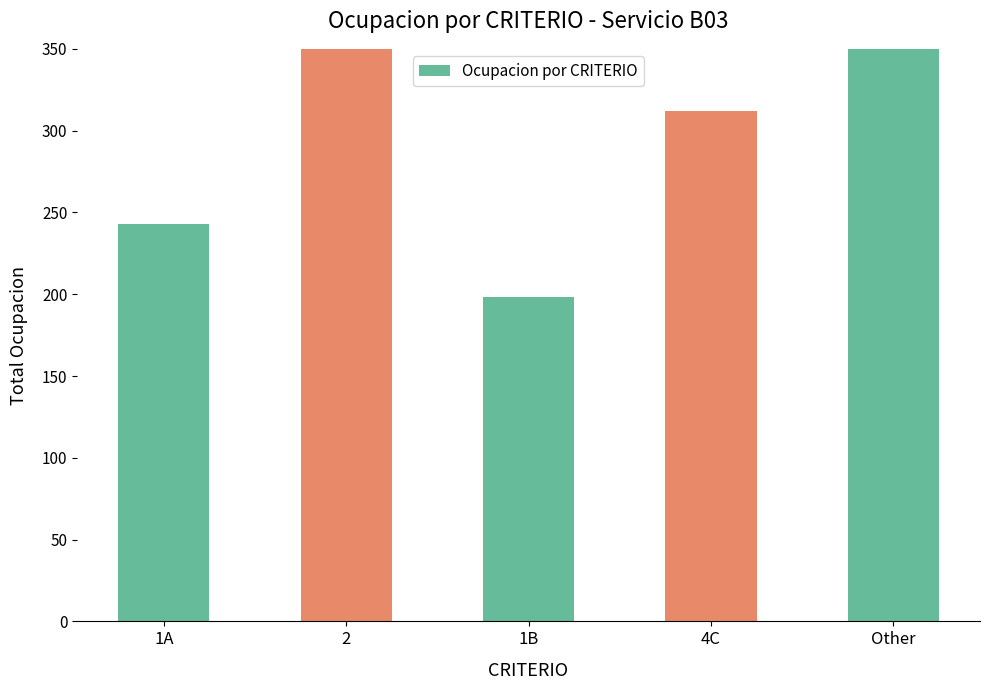

Rank the categories by value from highest to lowest.

Other, 2, 4C, 1A, 1B